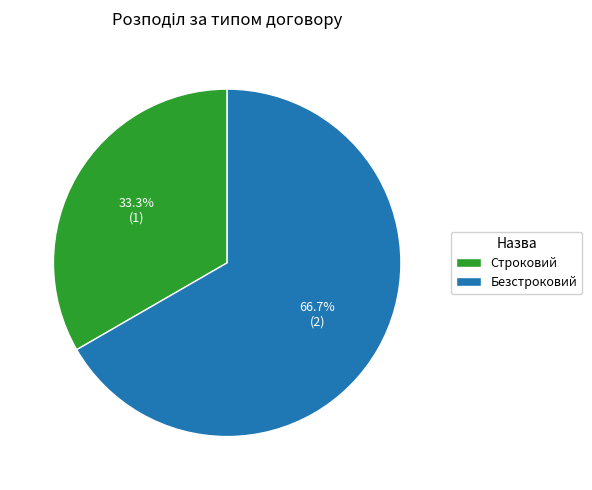

Which slice is the largest?

Безстроковий